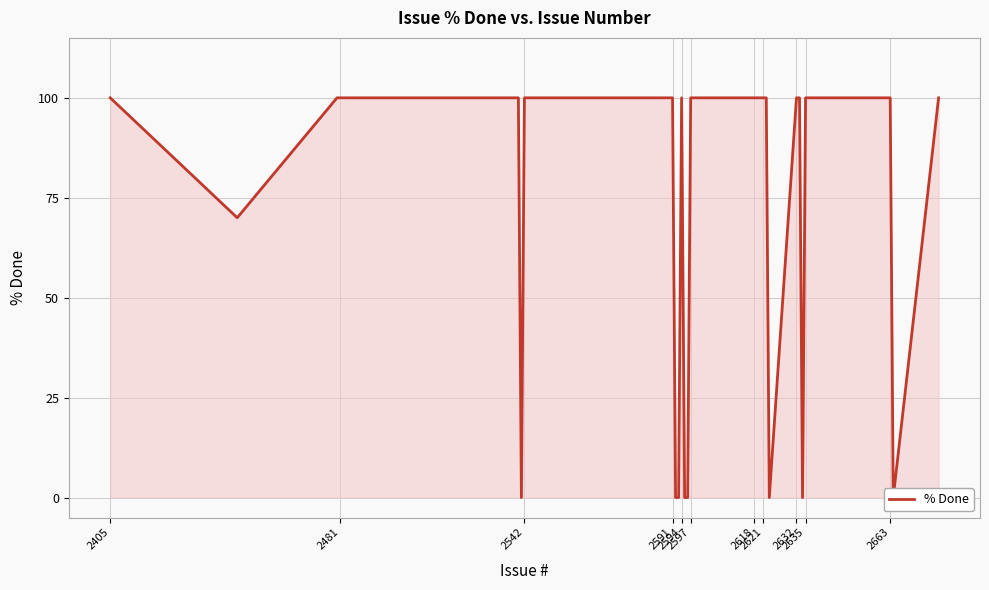

The value at 31 is 60. True or false?

False